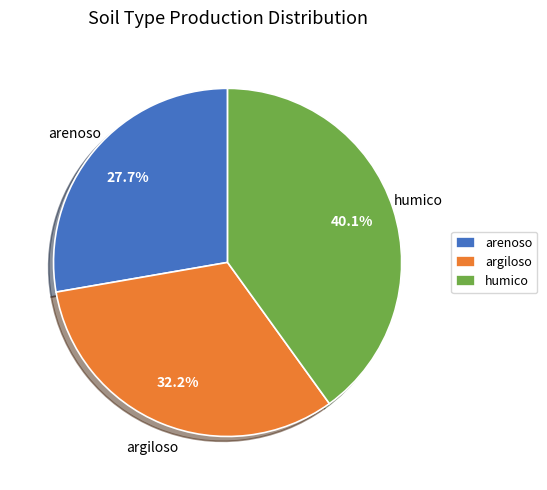

What portion of the pie excludes arenoso?

72.3%